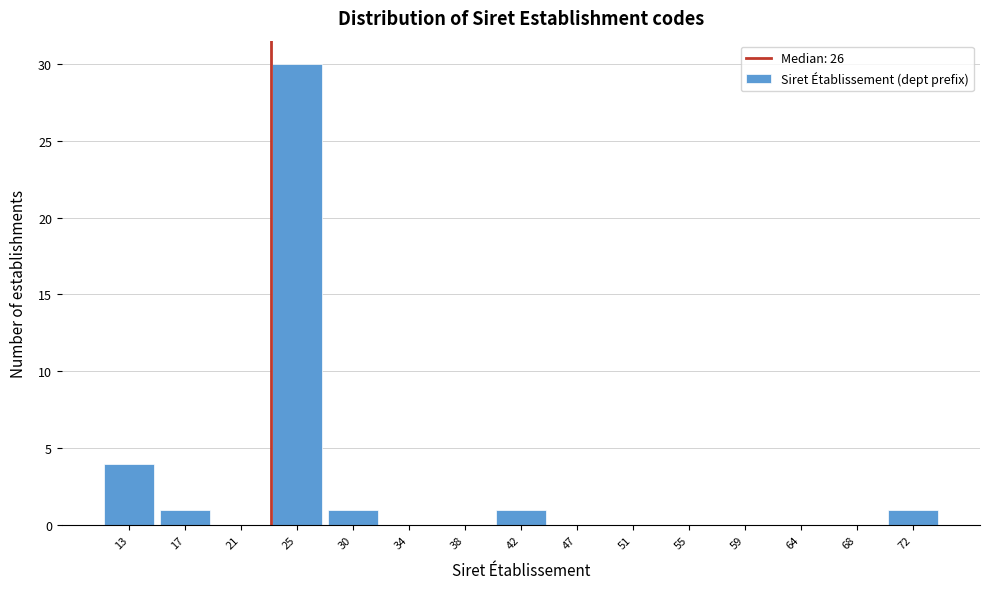

Reading left to right, extract all data points from this chart.

13=4	17=1	21=0	25=30	30=1	34=0	38=0	42=1	47=0	51=0	55=0	59=0	64=0	68=0	72=1